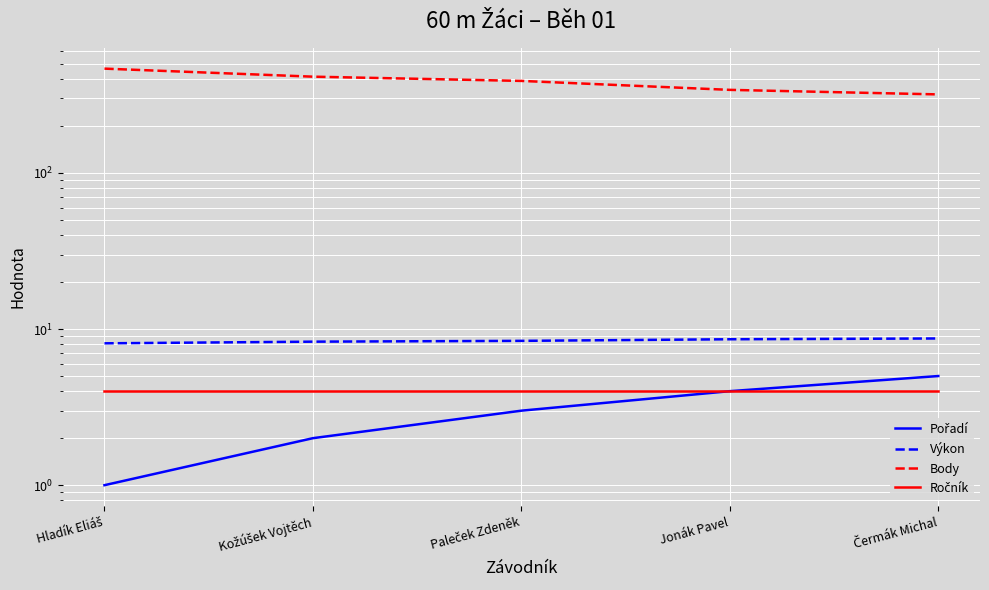

What is the approximate value of Výkon at Hladík Eliáš?

8.1